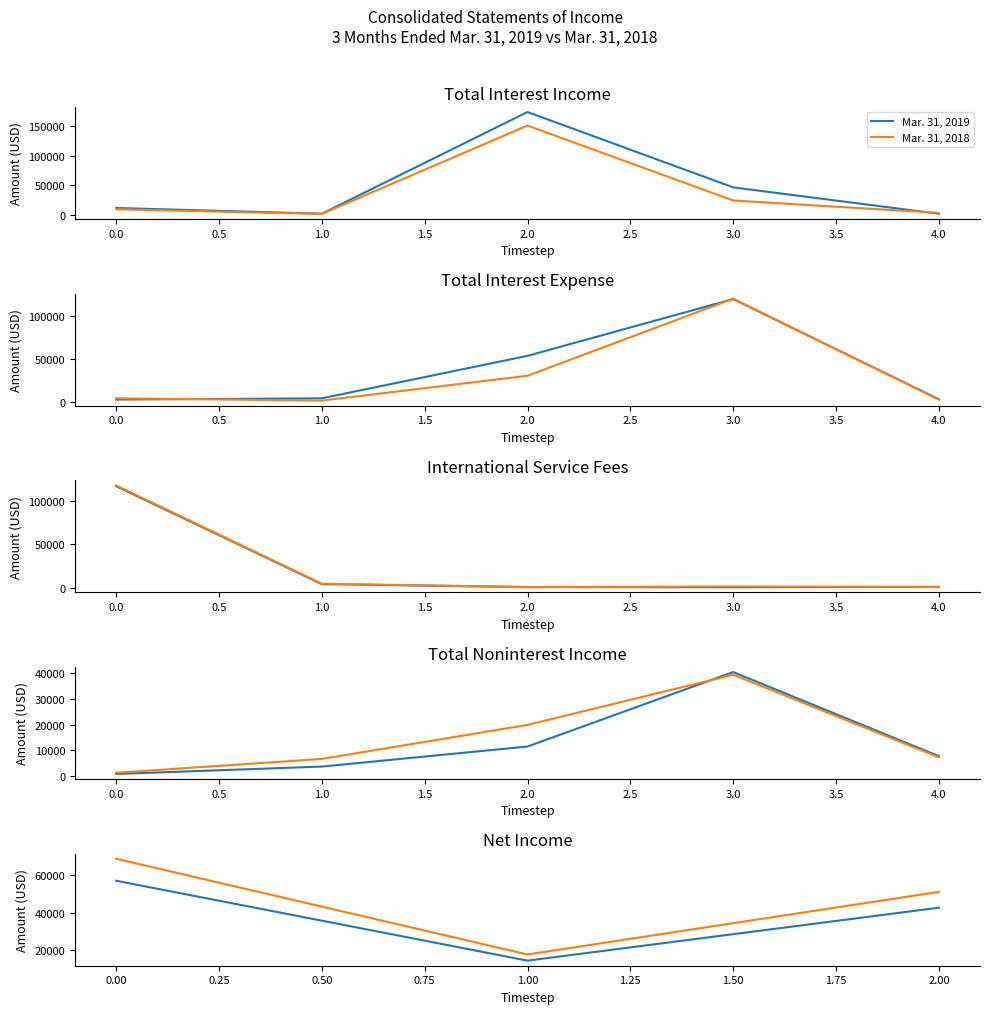

Is the value of Mar. 31, 2018 at 1.00 greater than the value of Mar. 31, 2019 at 1.00?

Yes